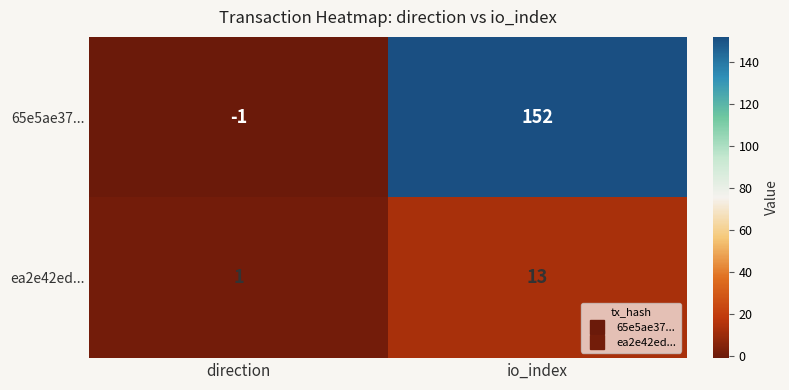

What is the difference between the ea2e42ed... values at io_index and direction?

12